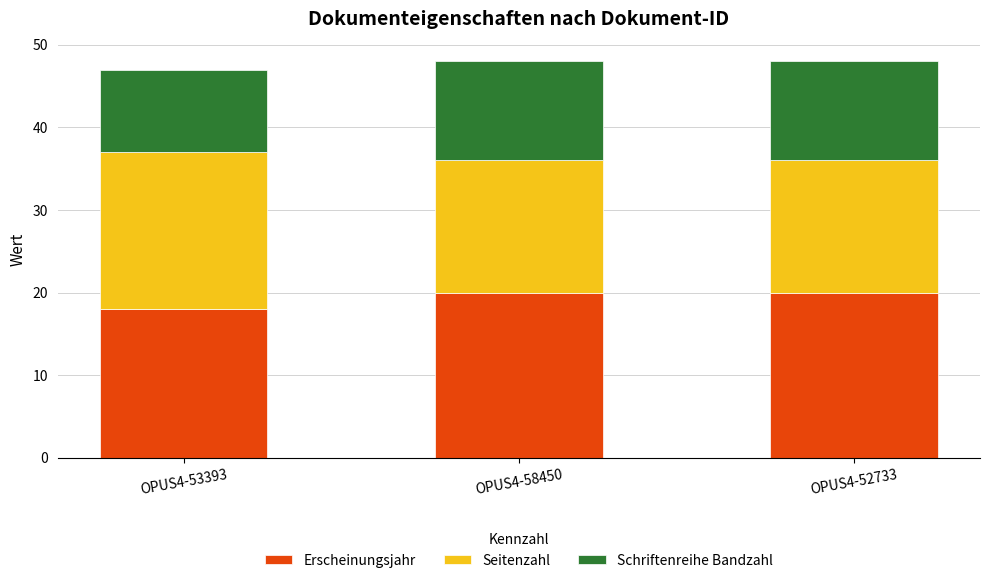

The Erscheinungsjahr series shows 18 at OPUS4-53393. True or false?

True